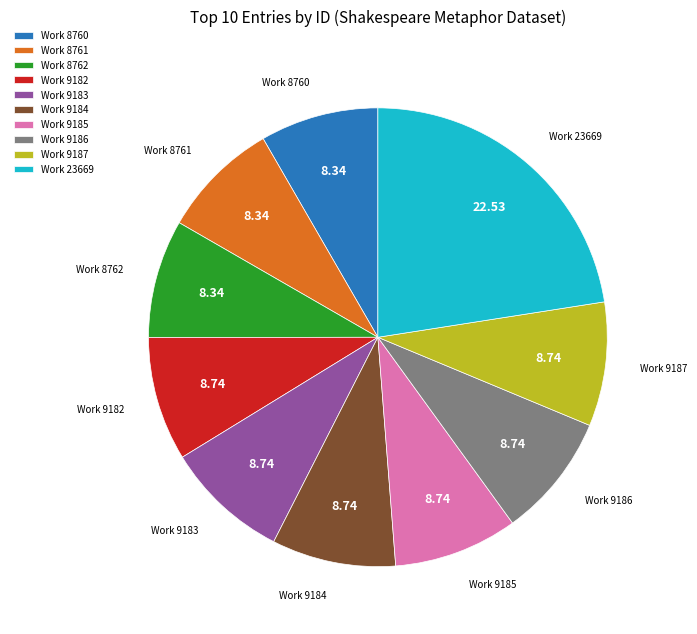

Does Work 23669 account for over 50% of the chart?

No